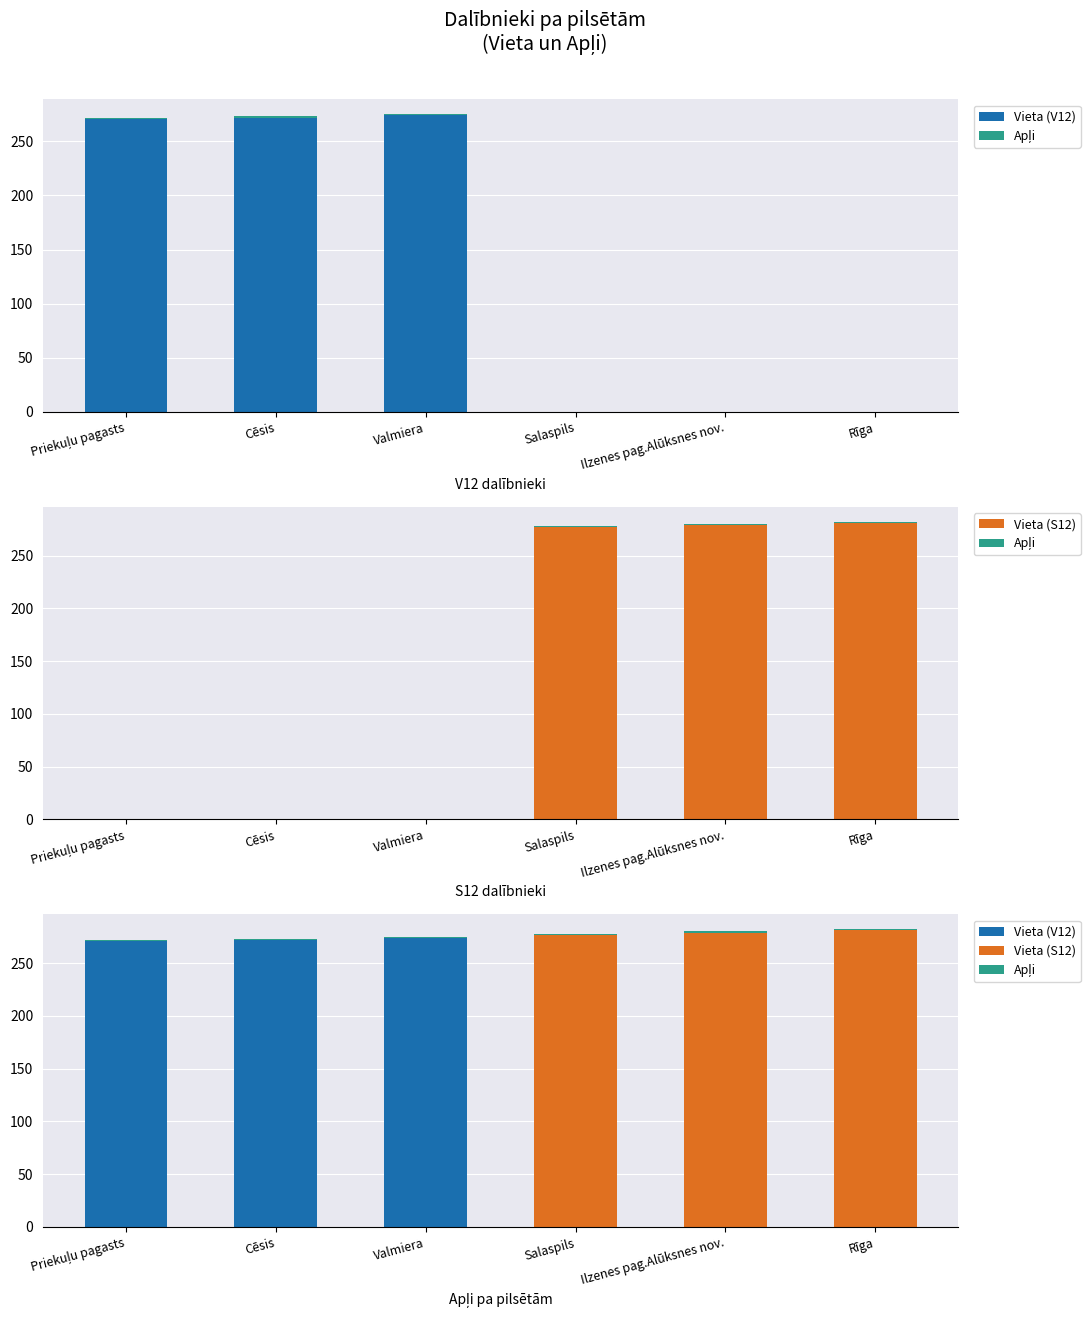

What is the greatest value displayed?

281